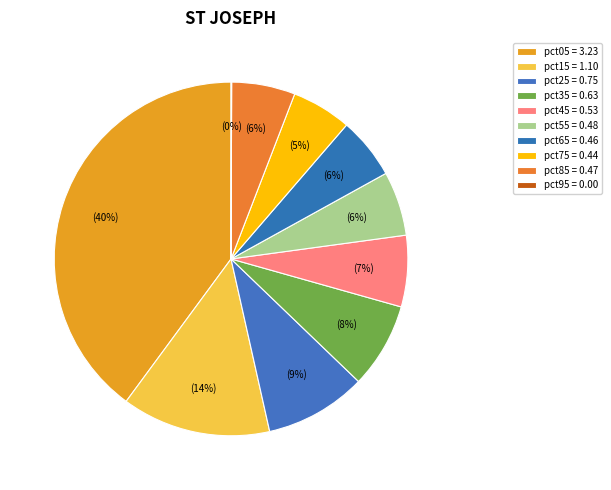

Combined, do pct55 and pct35 account for over 50%?

No